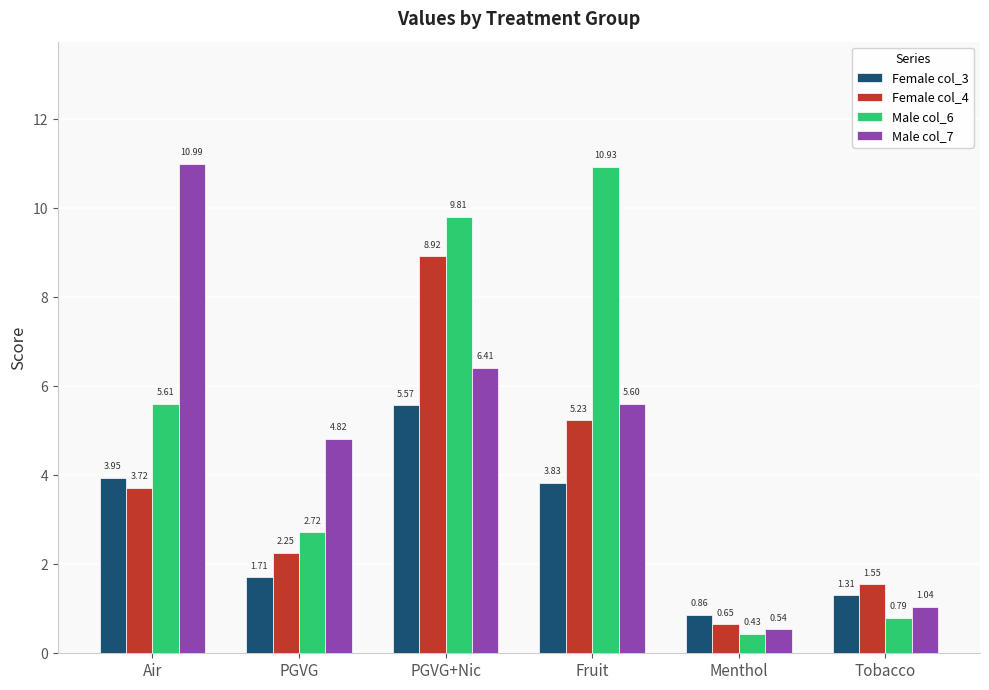

What is the approximate value of Male col_7 at Fruit?

5.6